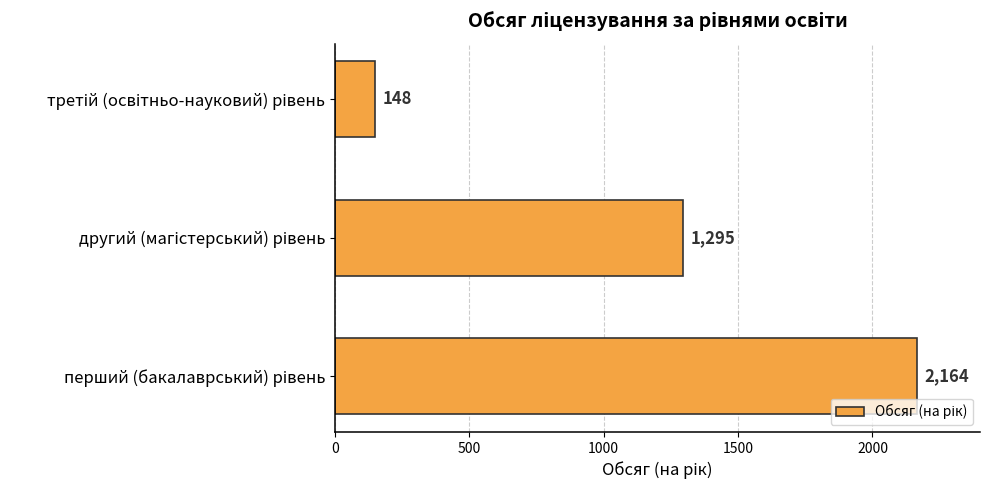

How many data points does each series have?

3